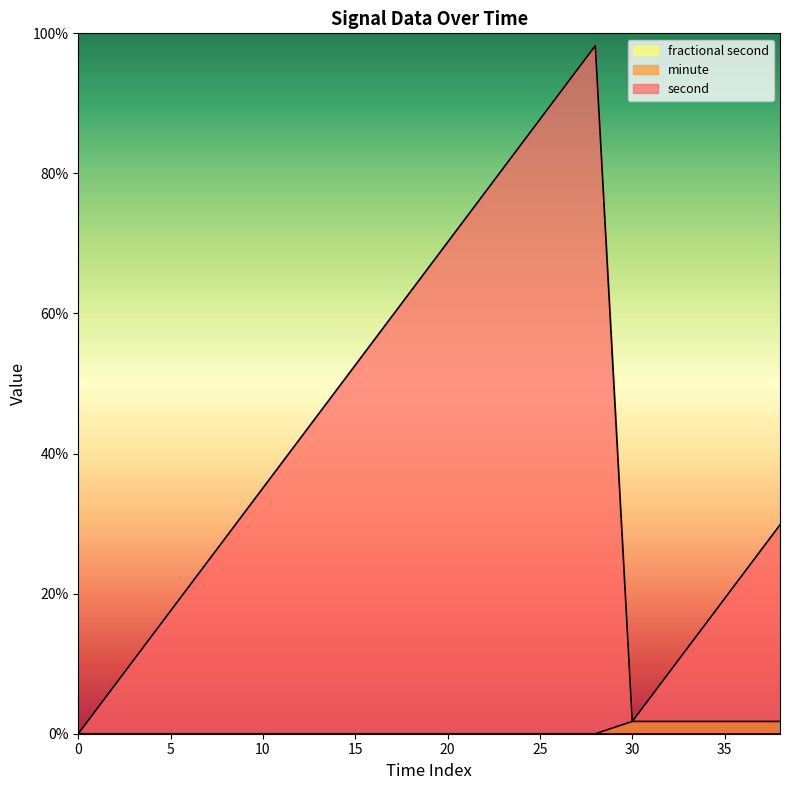

How many lines are shown in the chart?

2